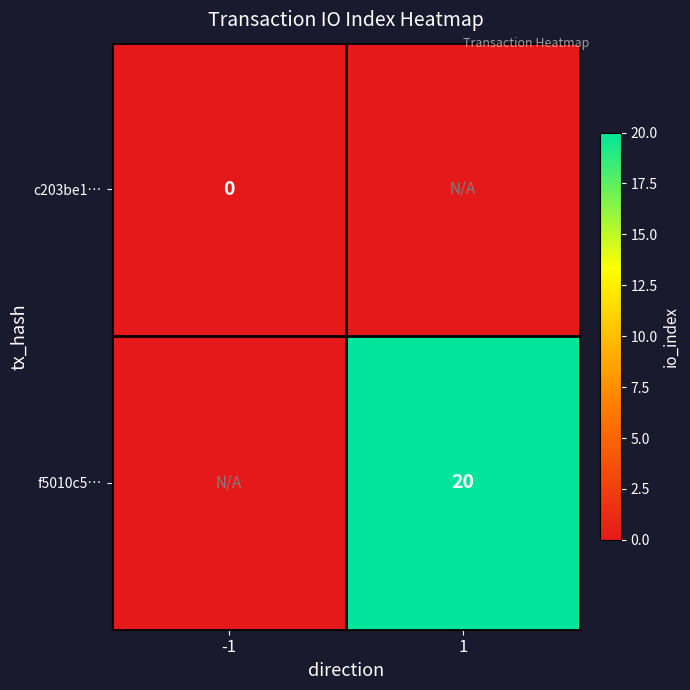

True or false: f5010c5… has a value of 35 at 1.

False